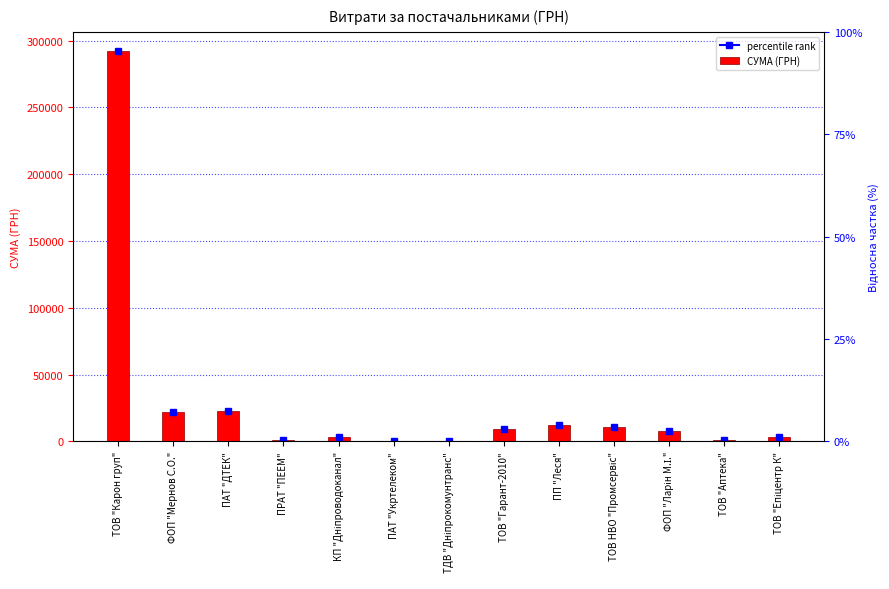

Where is the data nearest to the value 146064?

ПАТ "ДТЕК"